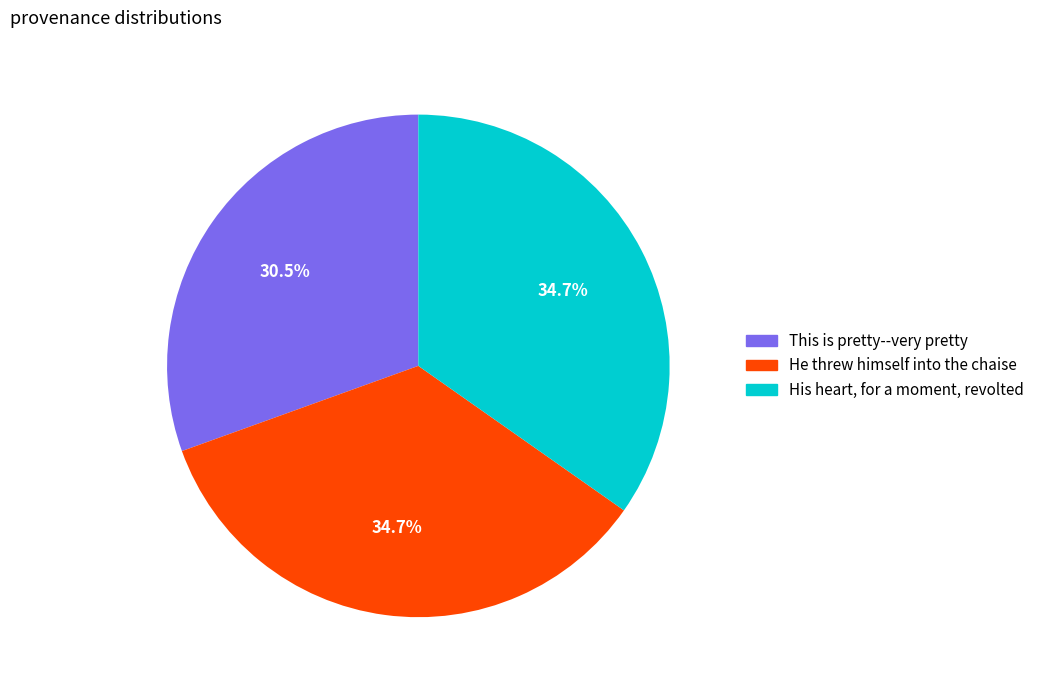

What percentage do He threw himself into the chaise and His heart, for a moment, revolted together represent?

69.5%